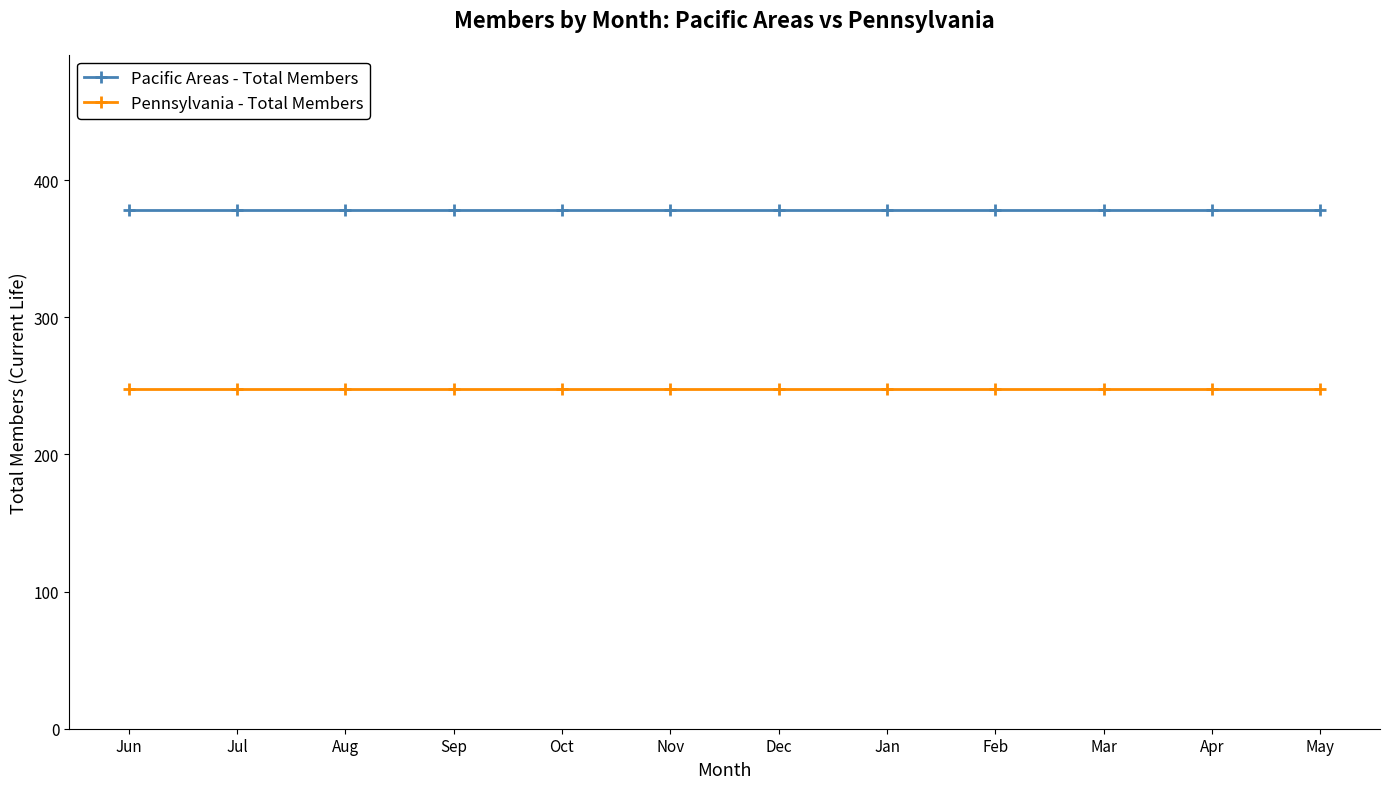

How many lines are shown in the chart?

2